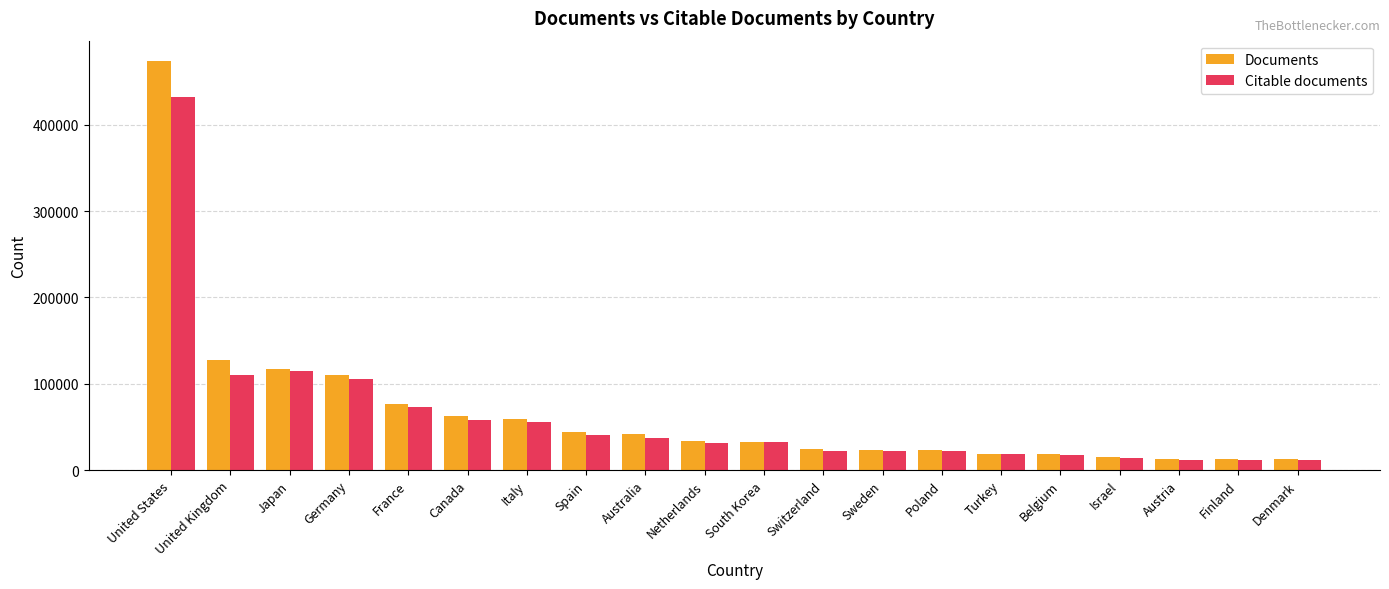

Where is Documents nearest to the value 242944?

United Kingdom